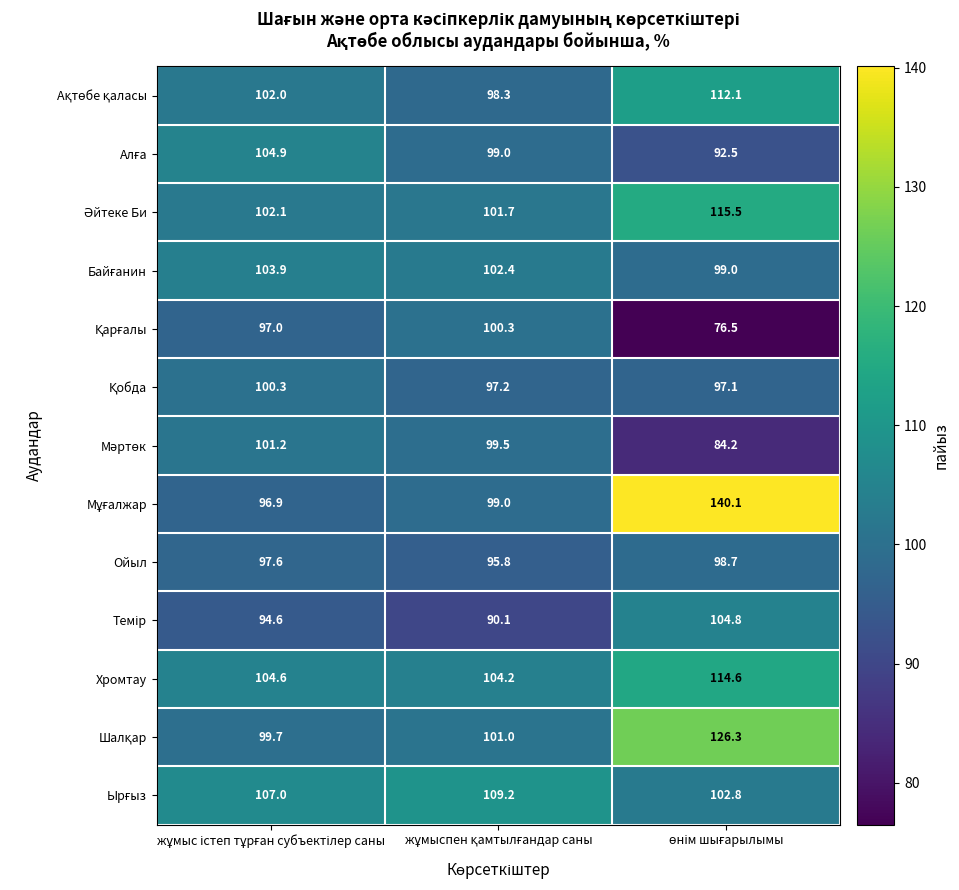

How many series are shown in this chart?

13